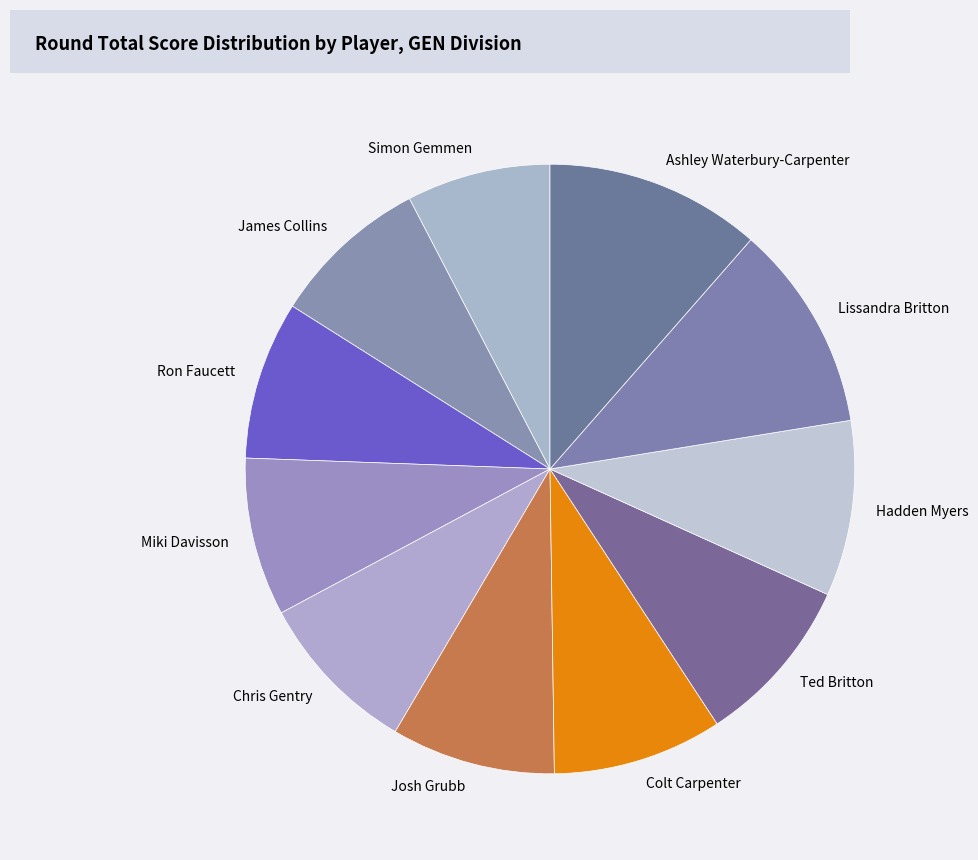

Is Hadden Myers the majority of the pie?

No